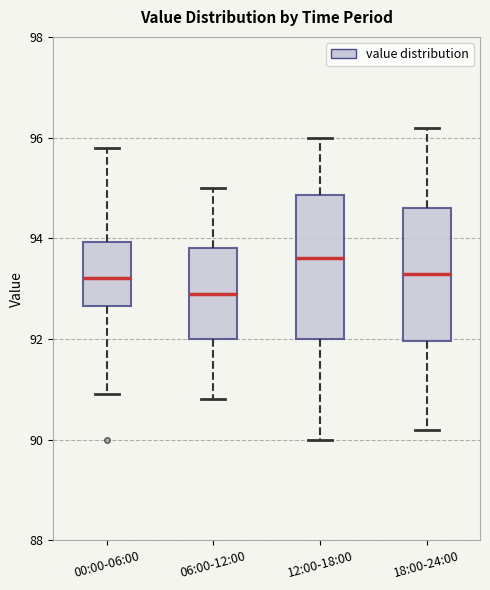

Which box's median line is the highest?

12:00-18:00